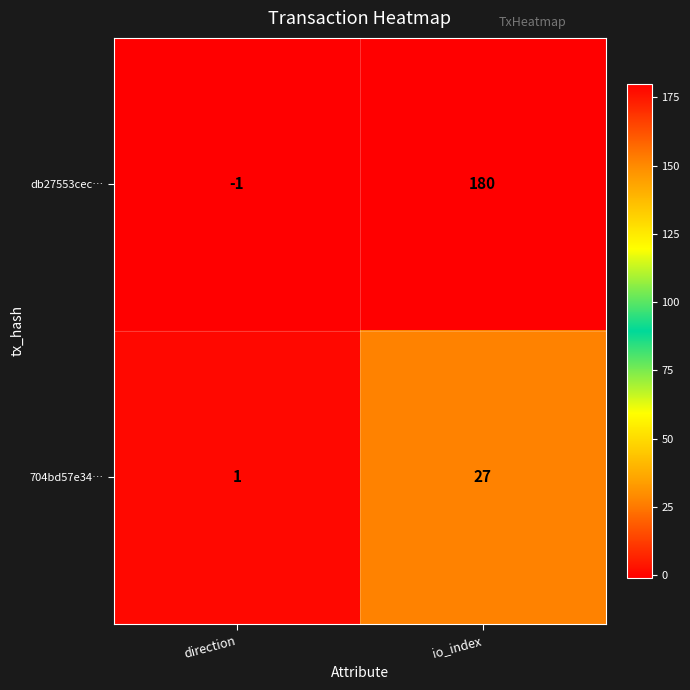

Read the 704bd57e34… value at io_index, to the nearest 5.

25